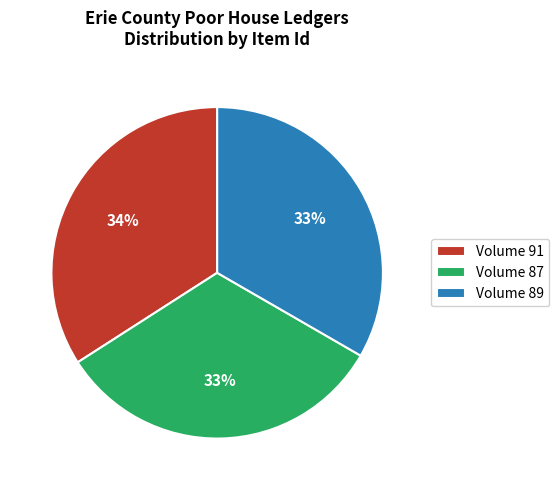

Which category has the biggest portion of the pie?

Volume 91